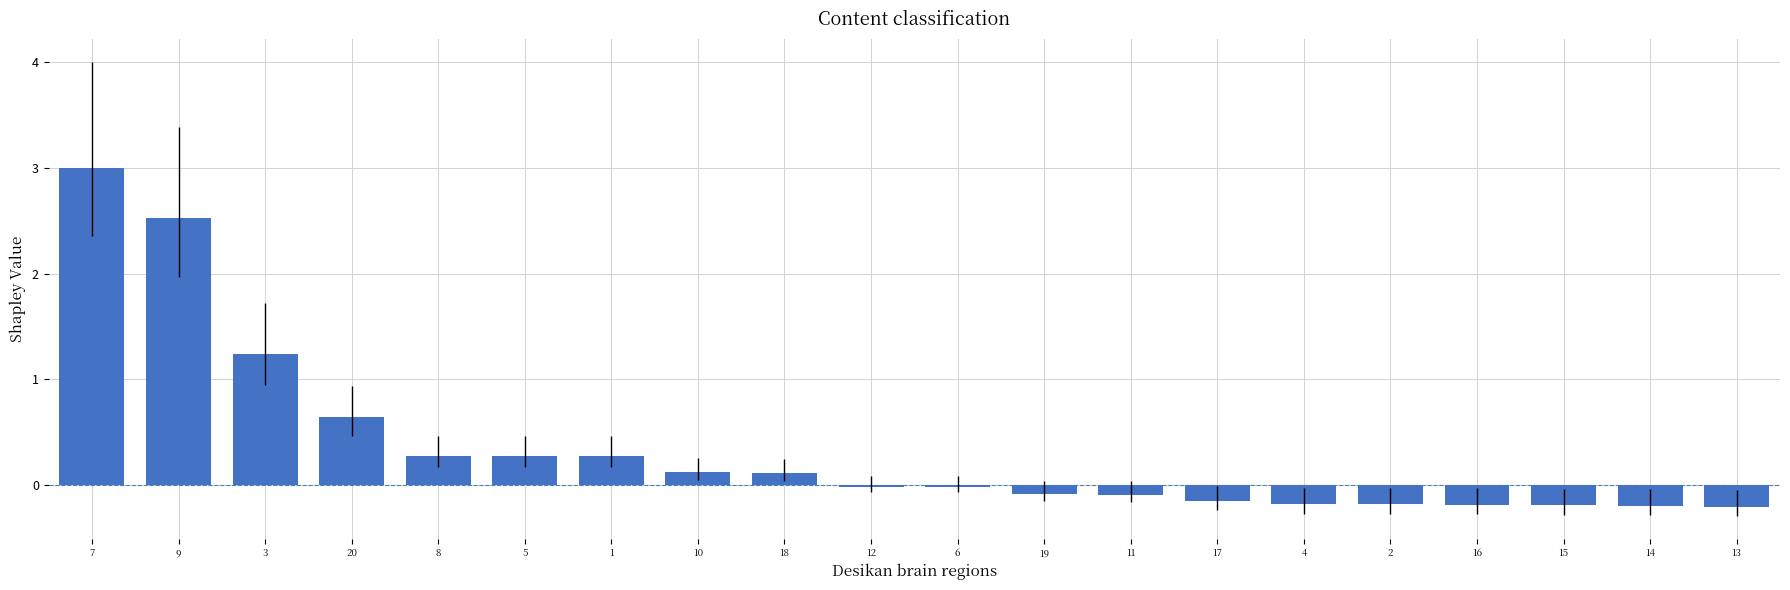

At which label does the data first exceed 0?

7